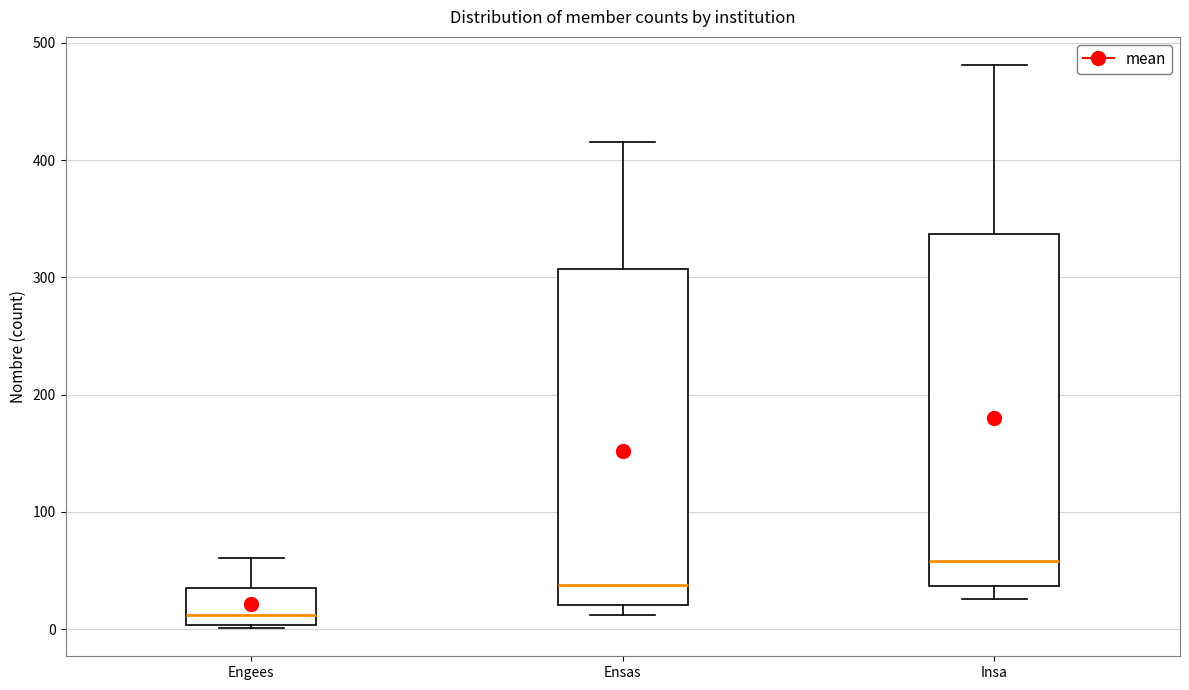

Which box has the lowest median line?

Engees